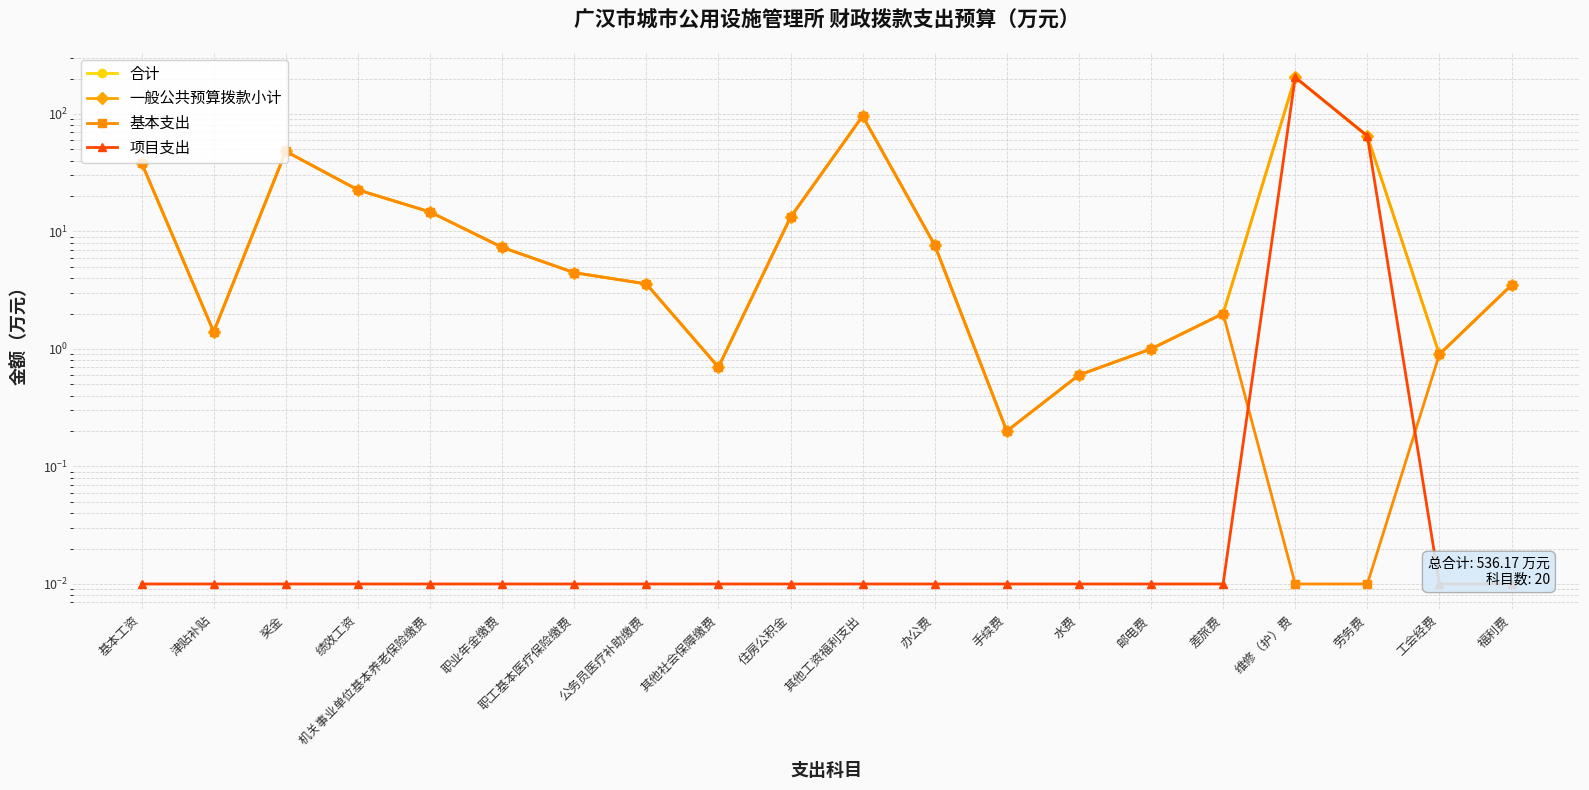

What is the difference between the second highest and minimum values in the 合计 series?

95.8